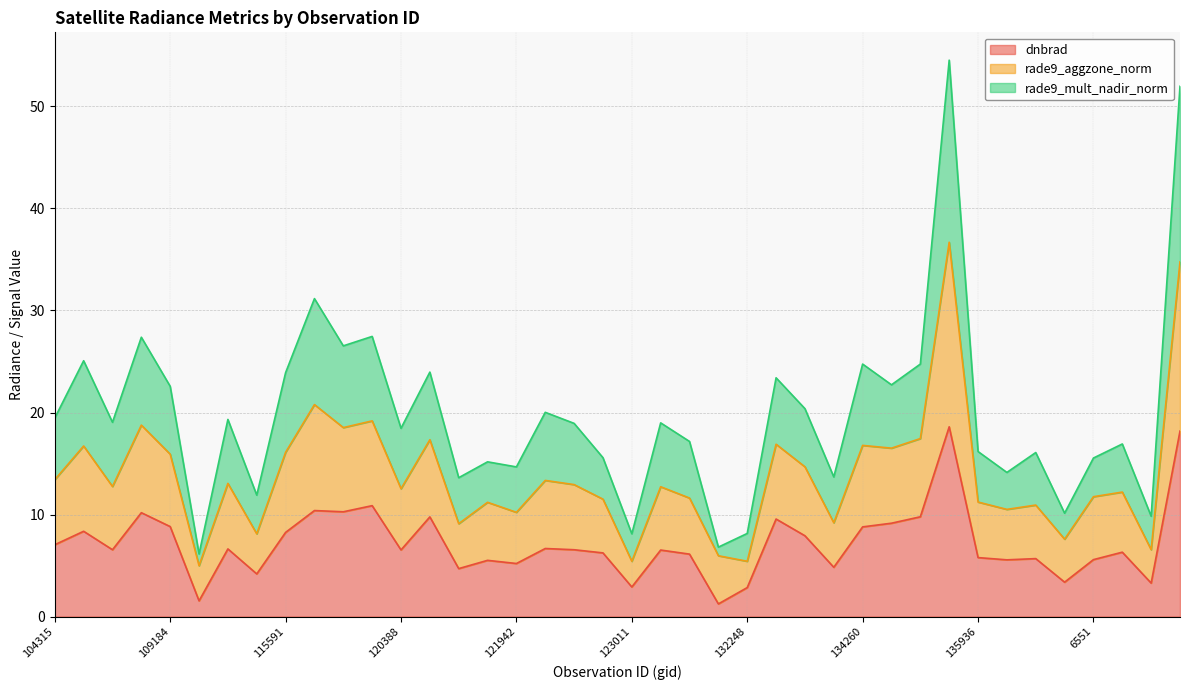

The value of rade9_aggzone_norm at 135936 is 3.1. True or false?

False